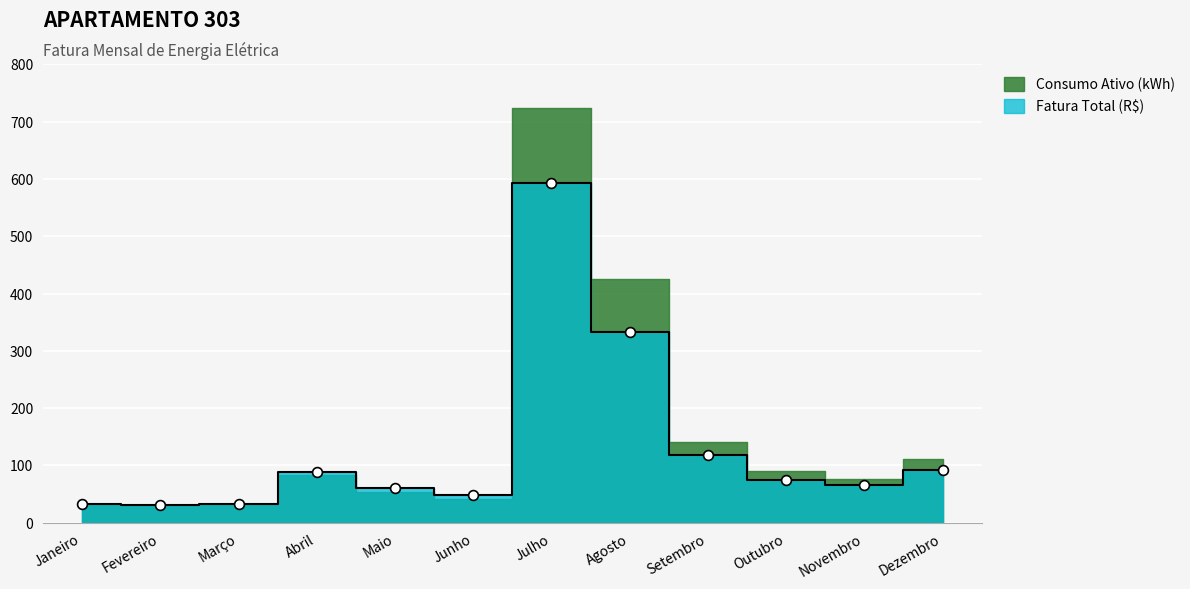

Is the value of Consumo Ativo (kWh) at Janeiro greater than the value of Fatura Total (R$) at Fevereiro?

Yes